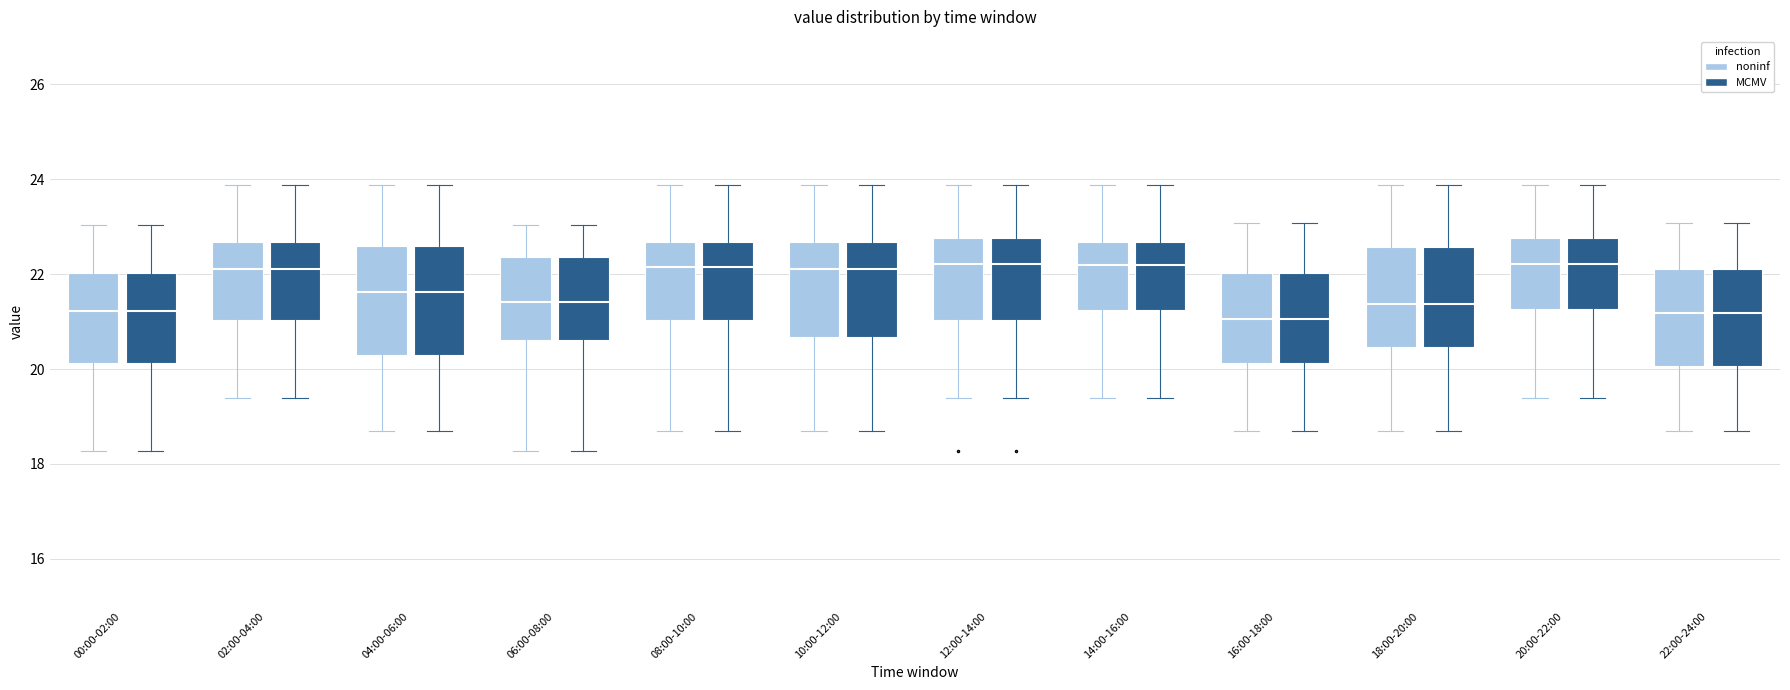

Reading left to right, transcribe this box plot: for each box, give where its median line is, the range the box spans, and where its two whiskers end, as read against the y-axis. The values are not printed on the chart, so give them approximately, as read against the axis.

00:00-02:00 (noninf): median 21.2, box 20.2 to 22.0, whiskers 18.2 to 23.0
00:00-02:00 (MCMV): median 21.2, box 20.2 to 22.0, whiskers 18.2 to 23.0
02:00-04:00 (noninf): median 22.2, box 21.0 to 22.6, whiskers 19.4 to 23.8
02:00-04:00 (MCMV): median 22.2, box 21.0 to 22.6, whiskers 19.4 to 23.8
04:00-06:00 (noninf): median 21.6, box 20.2 to 22.6, whiskers 18.8 to 23.8
04:00-06:00 (MCMV): median 21.6, box 20.2 to 22.6, whiskers 18.8 to 23.8
06:00-08:00 (noninf): median 21.4, box 20.6 to 22.4, whiskers 18.2 to 23.0
06:00-08:00 (MCMV): median 21.4, box 20.6 to 22.4, whiskers 18.2 to 23.0
08:00-10:00 (noninf): median 22.2, box 21.0 to 22.6, whiskers 18.8 to 23.8
08:00-10:00 (MCMV): median 22.2, box 21.0 to 22.6, whiskers 18.8 to 23.8
10:00-12:00 (noninf): median 22.2, box 20.6 to 22.6, whiskers 18.8 to 23.8
10:00-12:00 (MCMV): median 22.2, box 20.6 to 22.6, whiskers 18.8 to 23.8
12:00-14:00 (noninf): median 22.2, box 21.0 to 22.8, whiskers 19.4 to 23.8
12:00-14:00 (MCMV): median 22.2, box 21.0 to 22.8, whiskers 19.4 to 23.8
14:00-16:00 (noninf): median 22.2, box 21.2 to 22.6, whiskers 19.4 to 23.8
14:00-16:00 (MCMV): median 22.2, box 21.2 to 22.6, whiskers 19.4 to 23.8
16:00-18:00 (noninf): median 21.0, box 20.2 to 22.0, whiskers 18.8 to 23.0
16:00-18:00 (MCMV): median 21.0, box 20.2 to 22.0, whiskers 18.8 to 23.0
18:00-20:00 (noninf): median 21.4, box 20.4 to 22.6, whiskers 18.8 to 23.8
18:00-20:00 (MCMV): median 21.4, box 20.4 to 22.6, whiskers 18.8 to 23.8
20:00-22:00 (noninf): median 22.2, box 21.2 to 22.8, whiskers 19.4 to 23.8
20:00-22:00 (MCMV): median 22.2, box 21.2 to 22.8, whiskers 19.4 to 23.8
22:00-24:00 (noninf): median 21.2, box 20.0 to 22.2, whiskers 18.8 to 23.0
22:00-24:00 (MCMV): median 21.2, box 20.0 to 22.2, whiskers 18.8 to 23.0